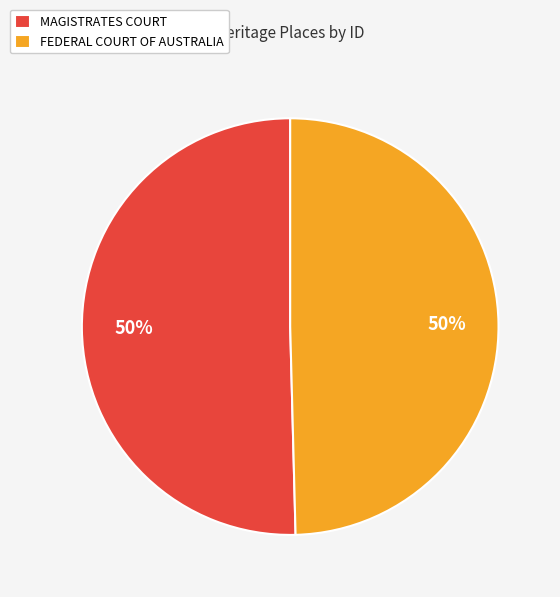

Do MAGISTRATES COURT and FEDERAL COURT OF AUSTRALIA together represent more than half of the pie?

Yes